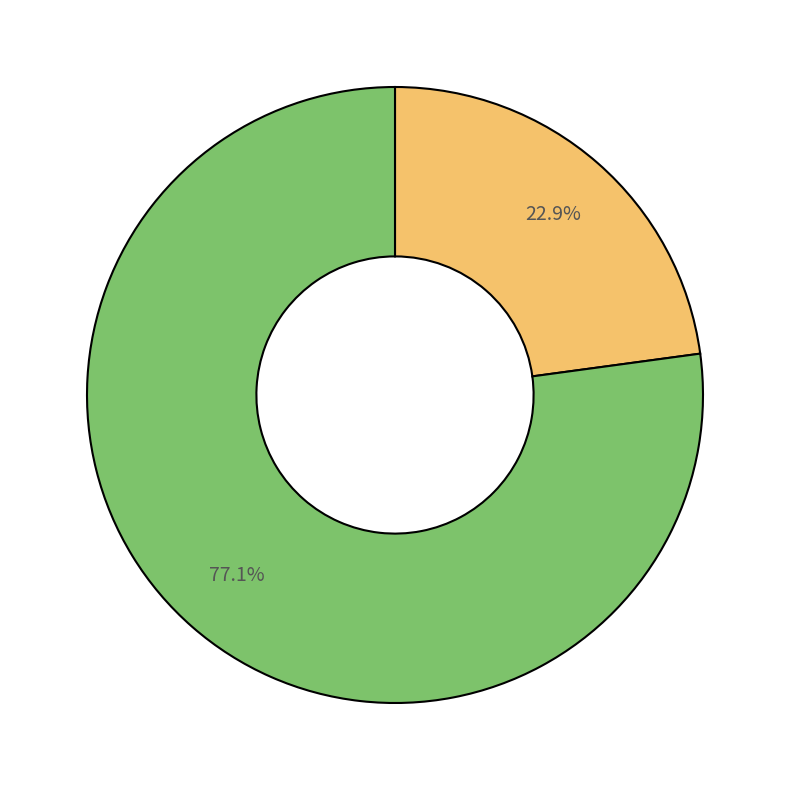

Is there any slice that represents more than half of the pie?

Yes